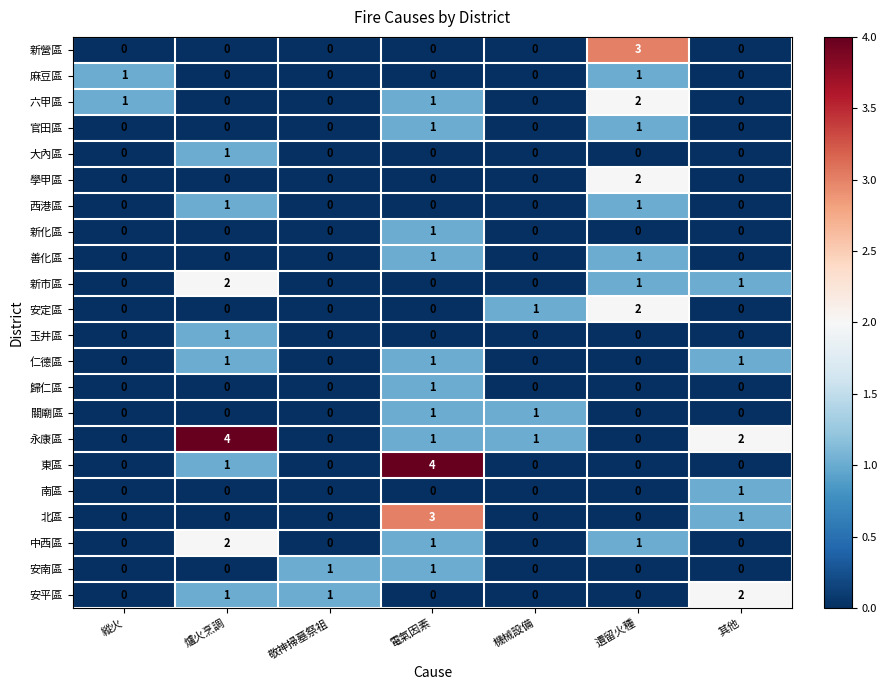

What is the total value across all series at 縱火?

2